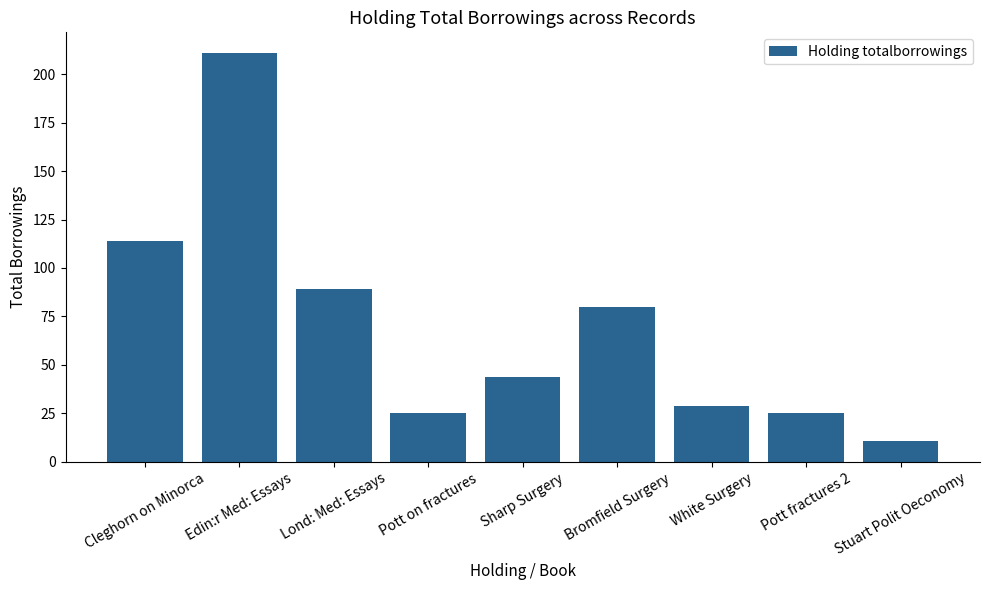

What is the change in value from Cleghorn on Minorca to Pott on fractures?

-89